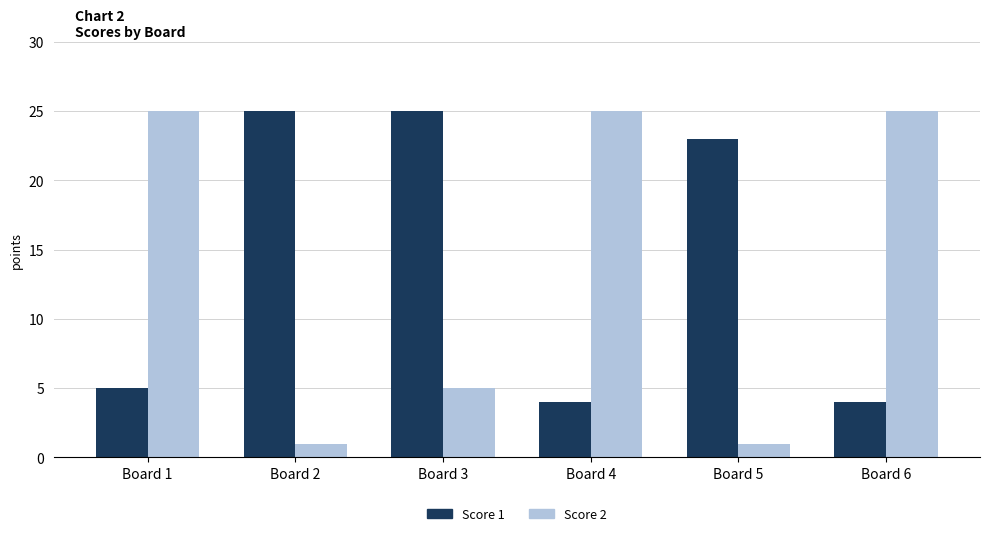

What are all the series names shown in the legend?

Score 1, Score 2